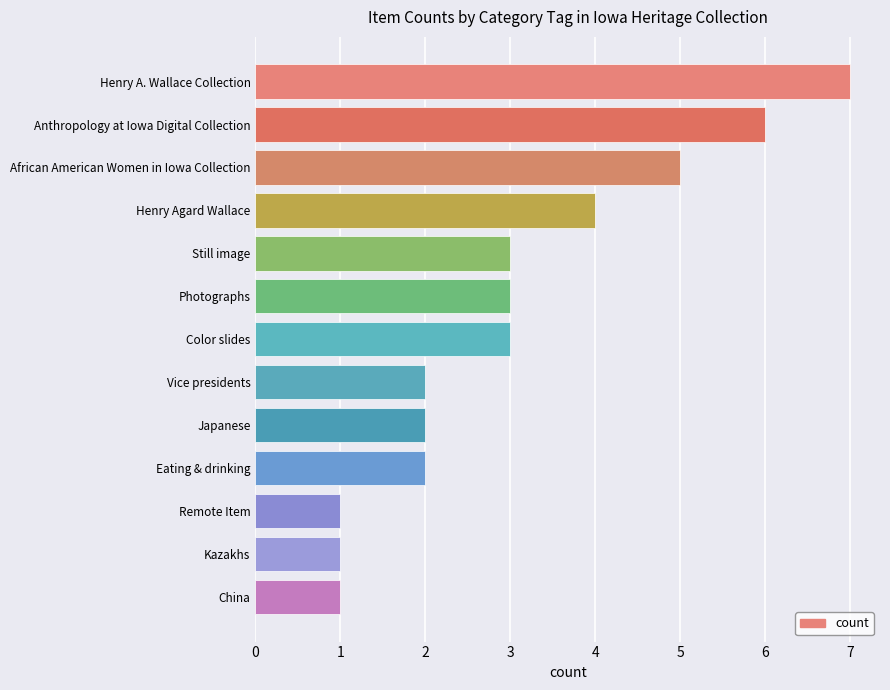

How many values are between 2 and 4?

7